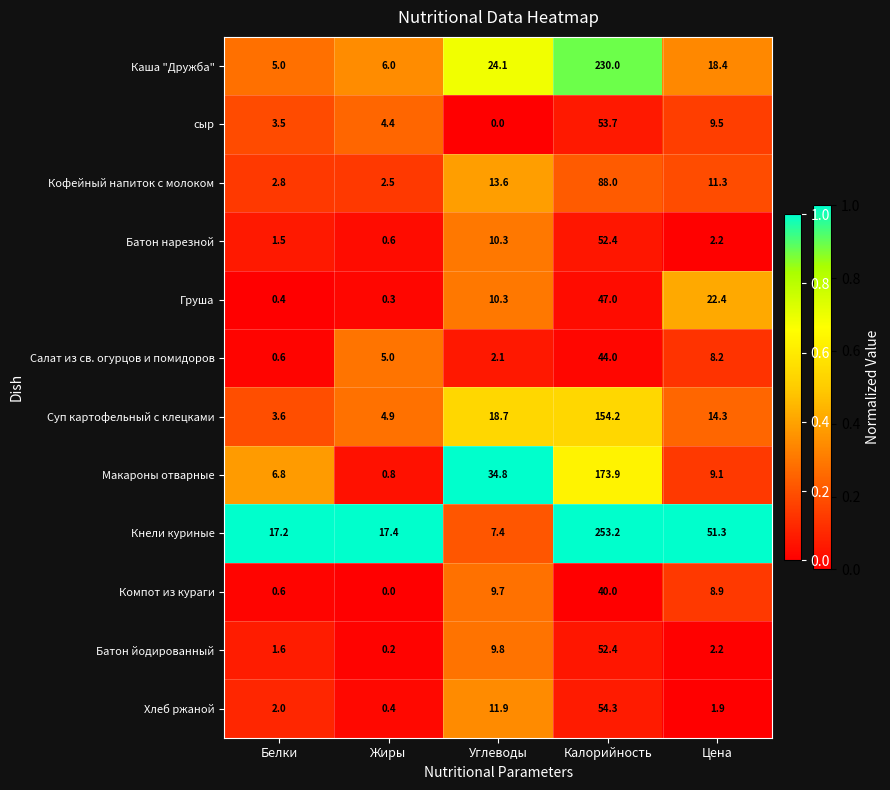

What is the difference between the Каша "Дружба" values at Калорийность and Белки?

225.0